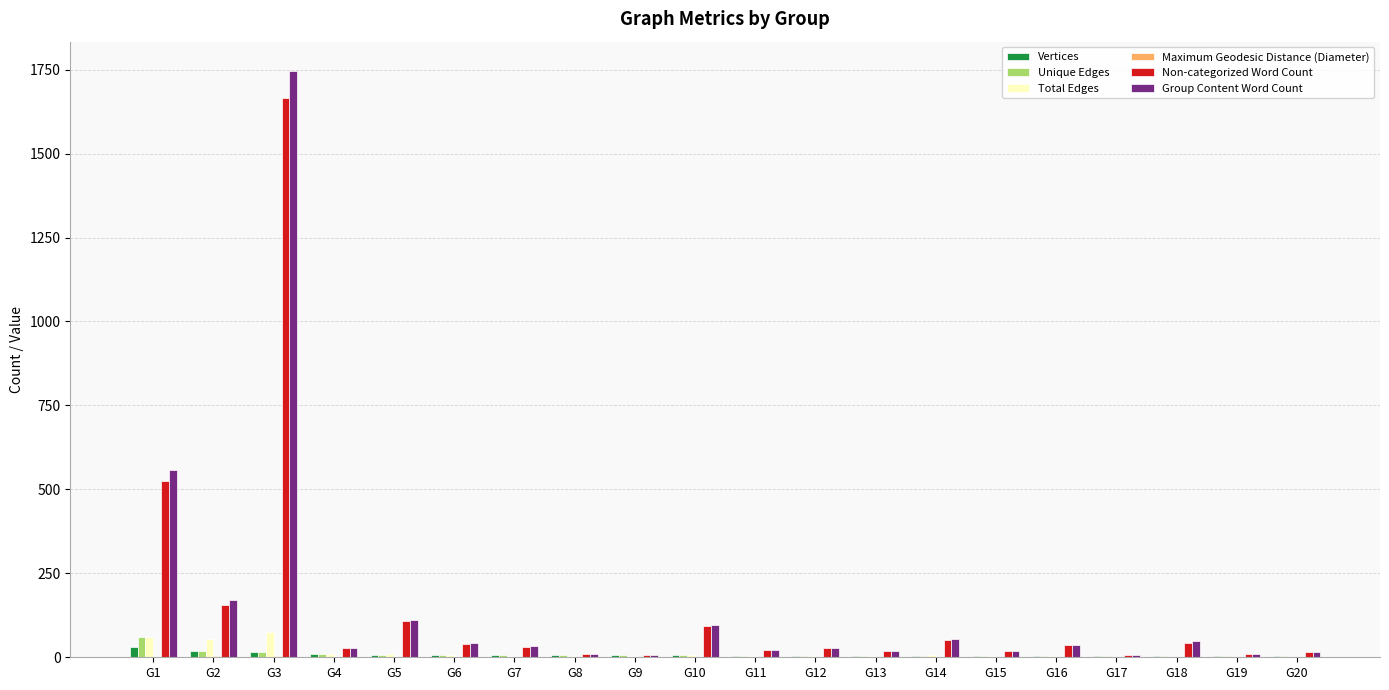

What is the total value across all series at G10?

209